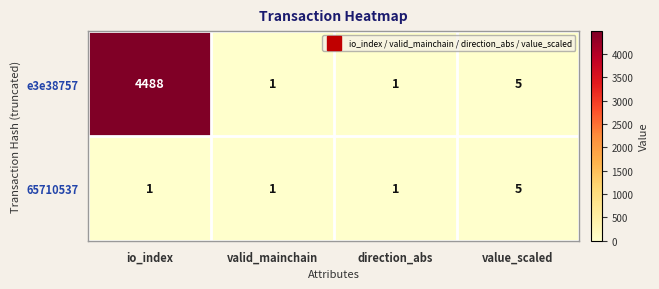

Rank the series by their average value, from lowest to highest.

65710537, e3e38757